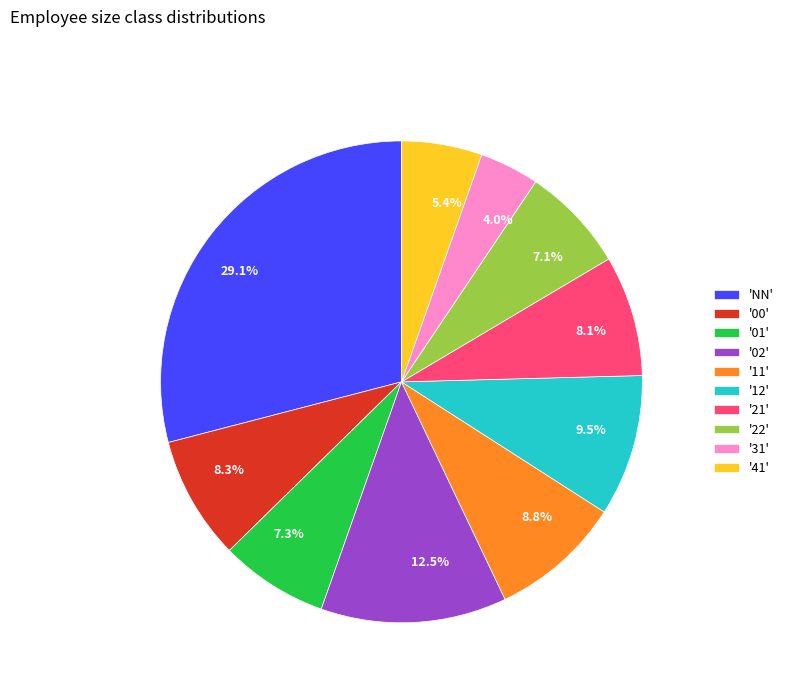

Approximately how many times larger is the value at 8.3% compared to 29.1%?

0.3